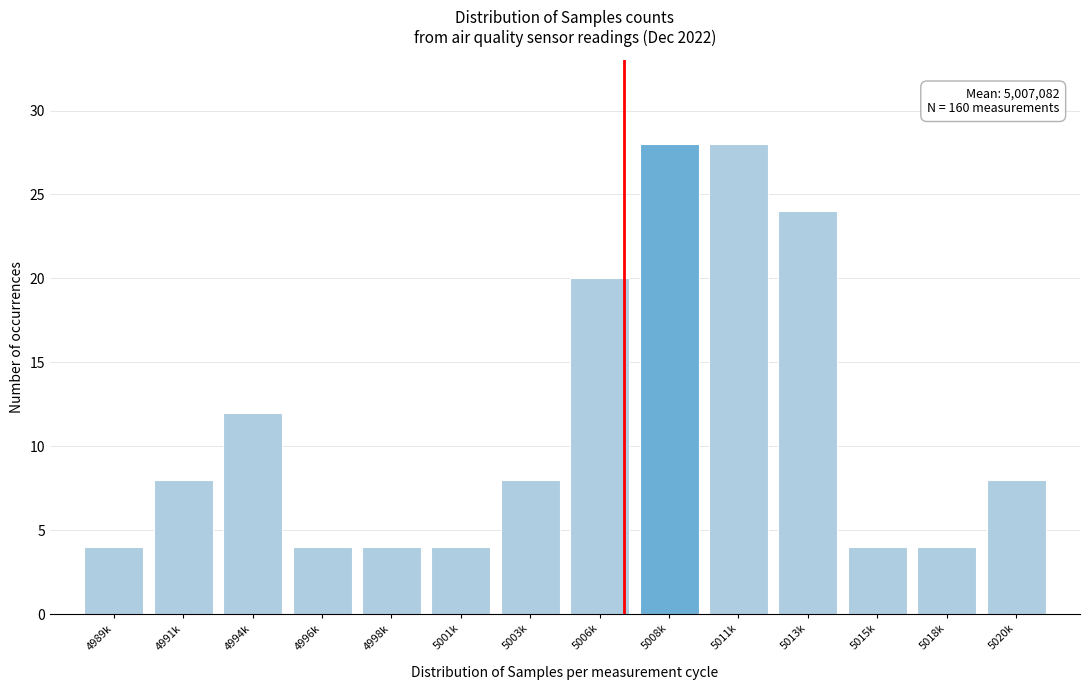

Reading left to right, what are all the values shown in this chart?

4	8	12	4	4	4	8	20	28	28	24	4	4	8